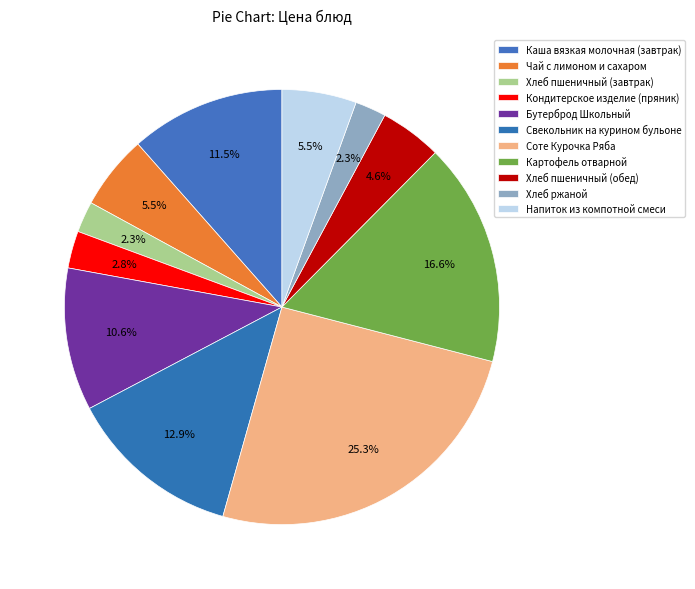

Which category has the biggest portion of the pie?

Соте Курочка Ряба